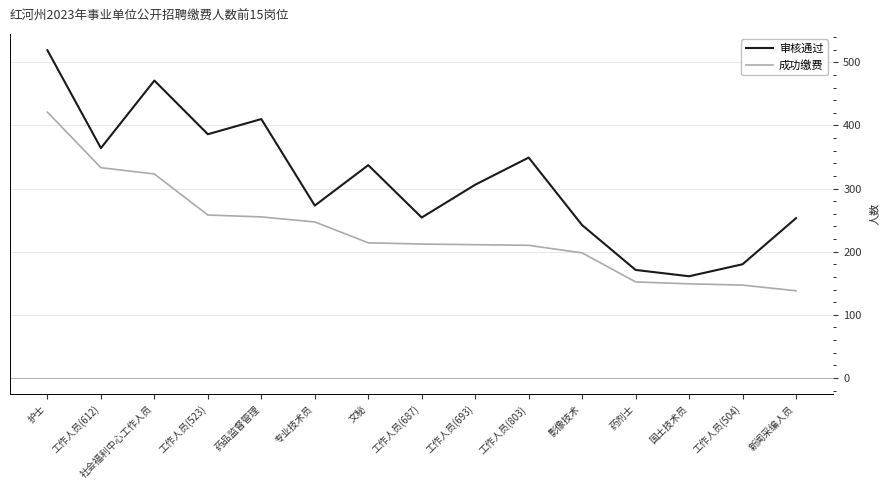

At 工作人员(687), list the series in order from largest to smallest.

审核通过, 成功缴费